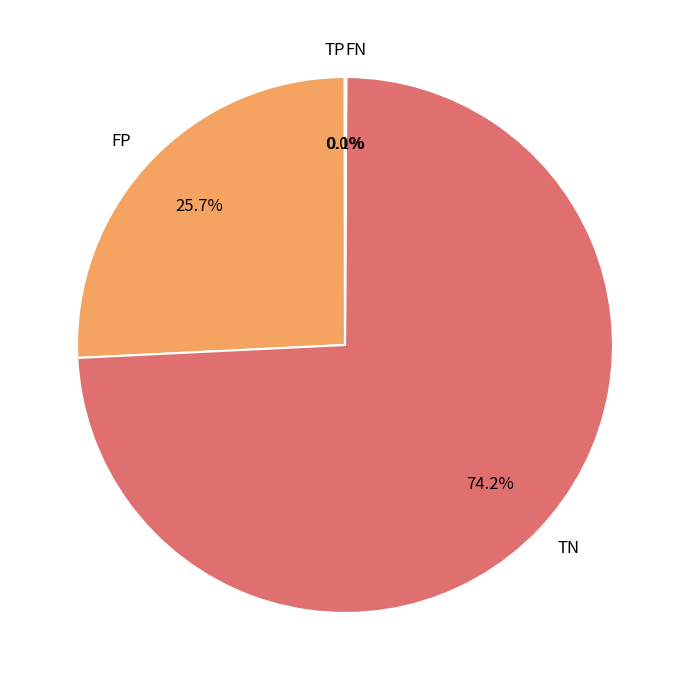

To the nearest percent, what percentage of the pie is FP?

26%